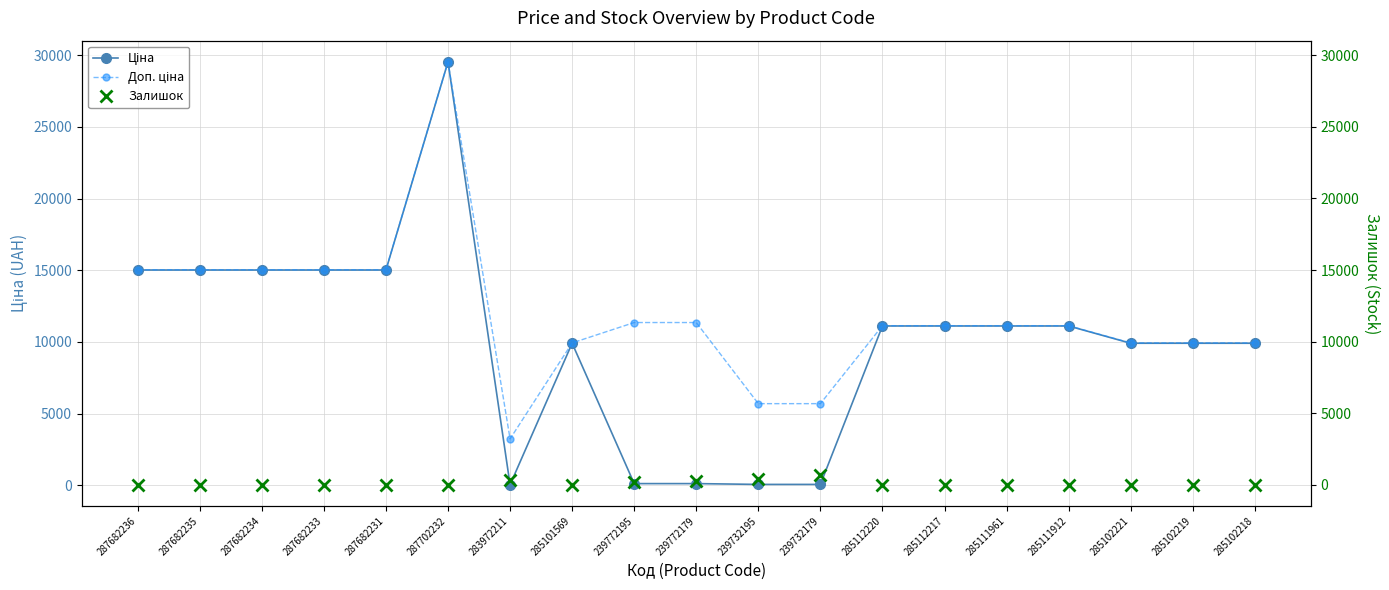

How many values in the Залишок series exceed 8?

9